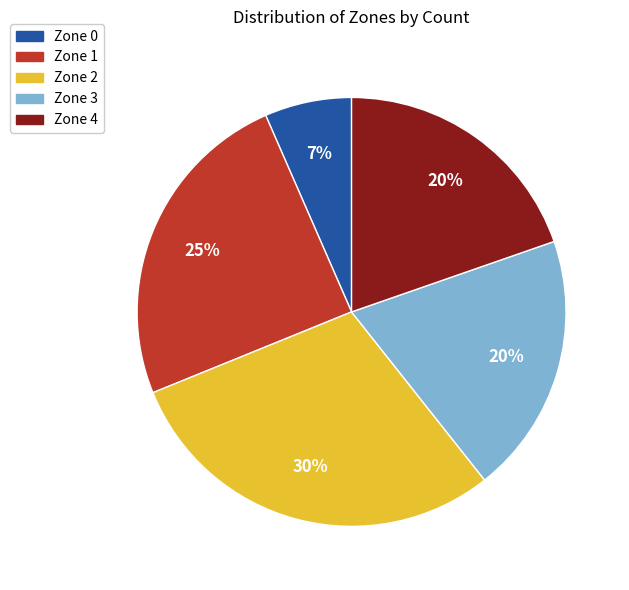

Is it true that Zone 1 is 30% of the pie?

False